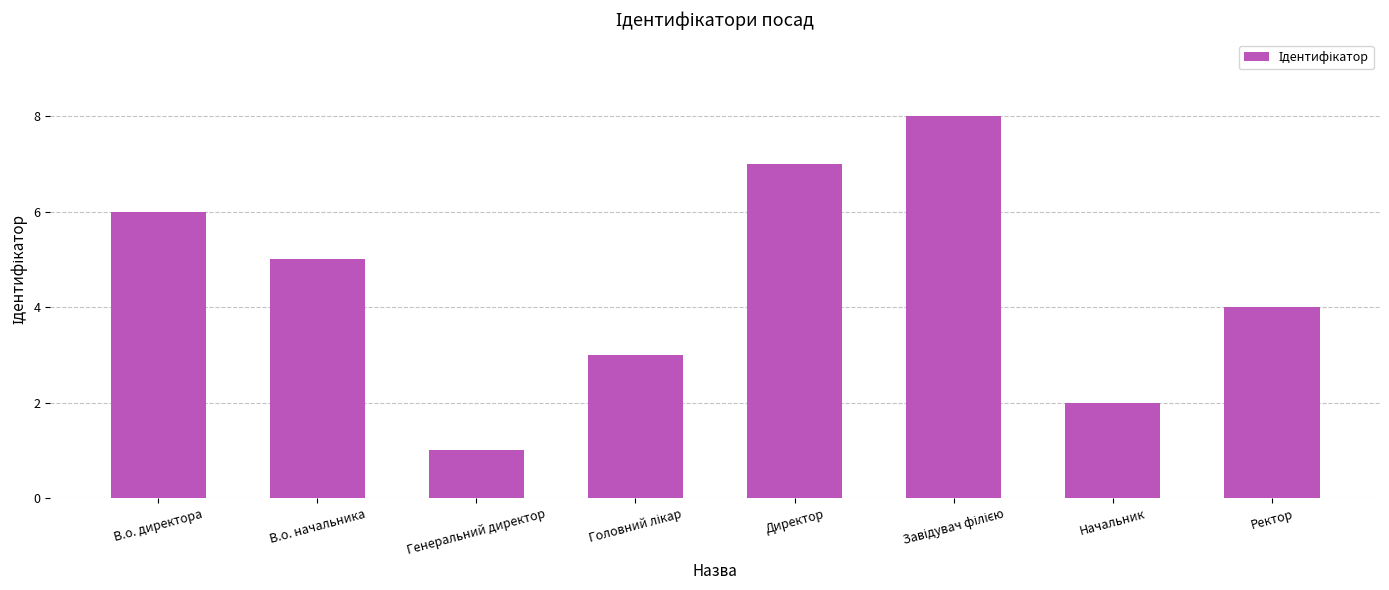

What is the sum of all values?

36